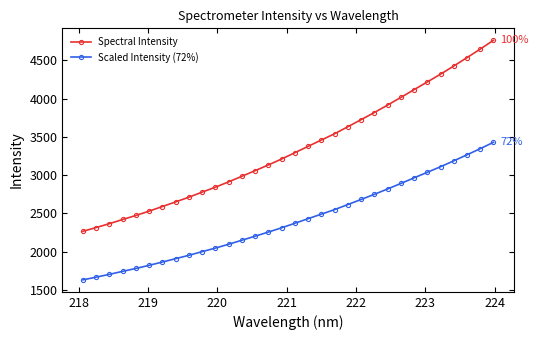

True or false: Spectral Intensity and Scaled Intensity (72%) cross at least once.

False